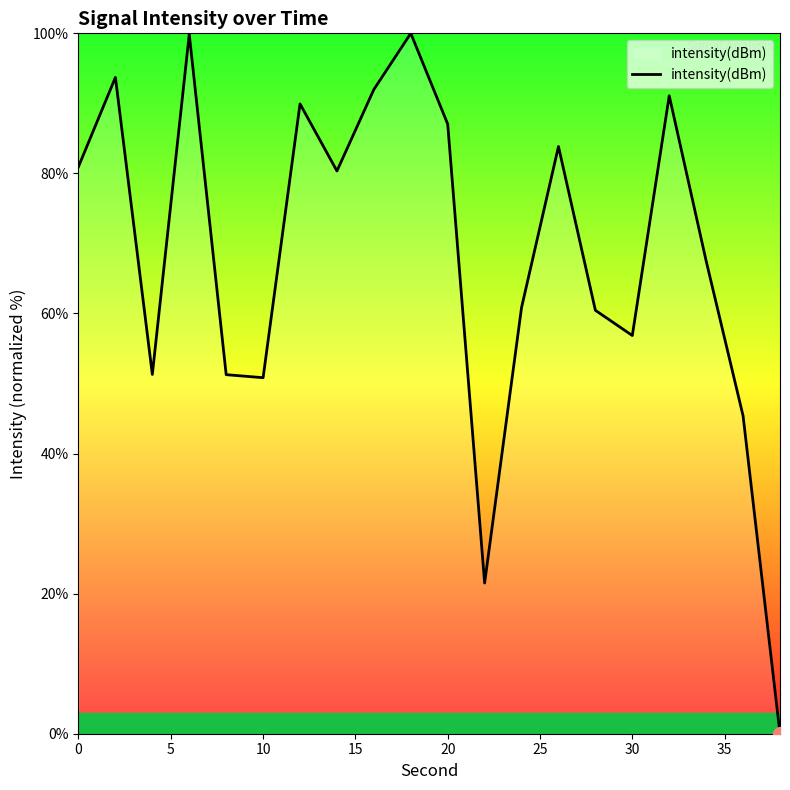

What is the greatest value displayed?

100.0